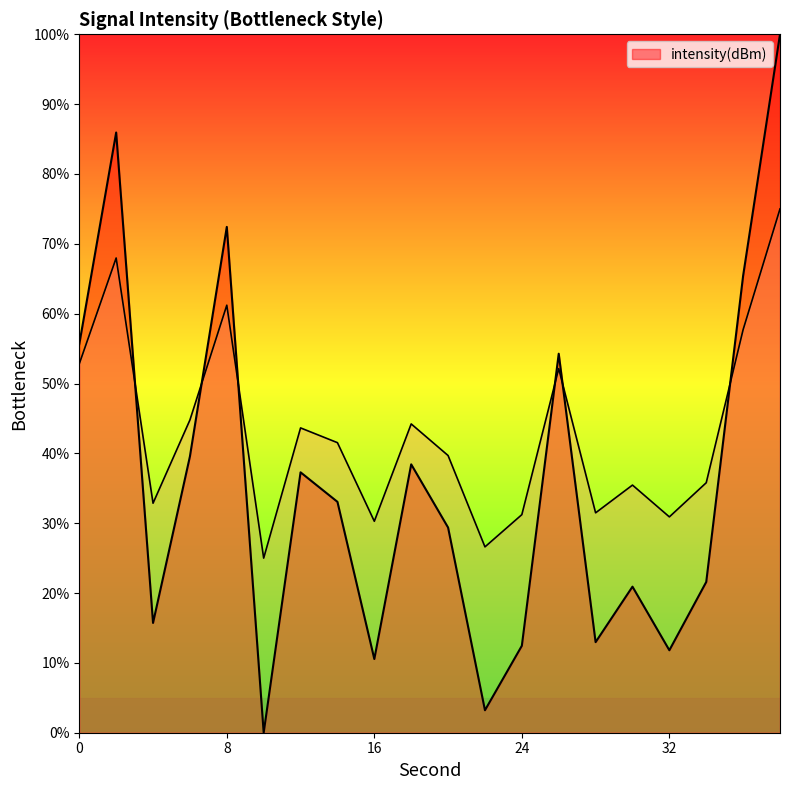

What is the difference between the maximum and minimum values?

100.0